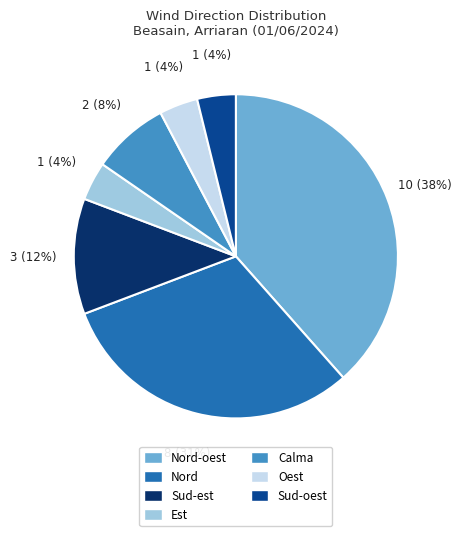

Is there any slice that represents more than half of the pie?

No